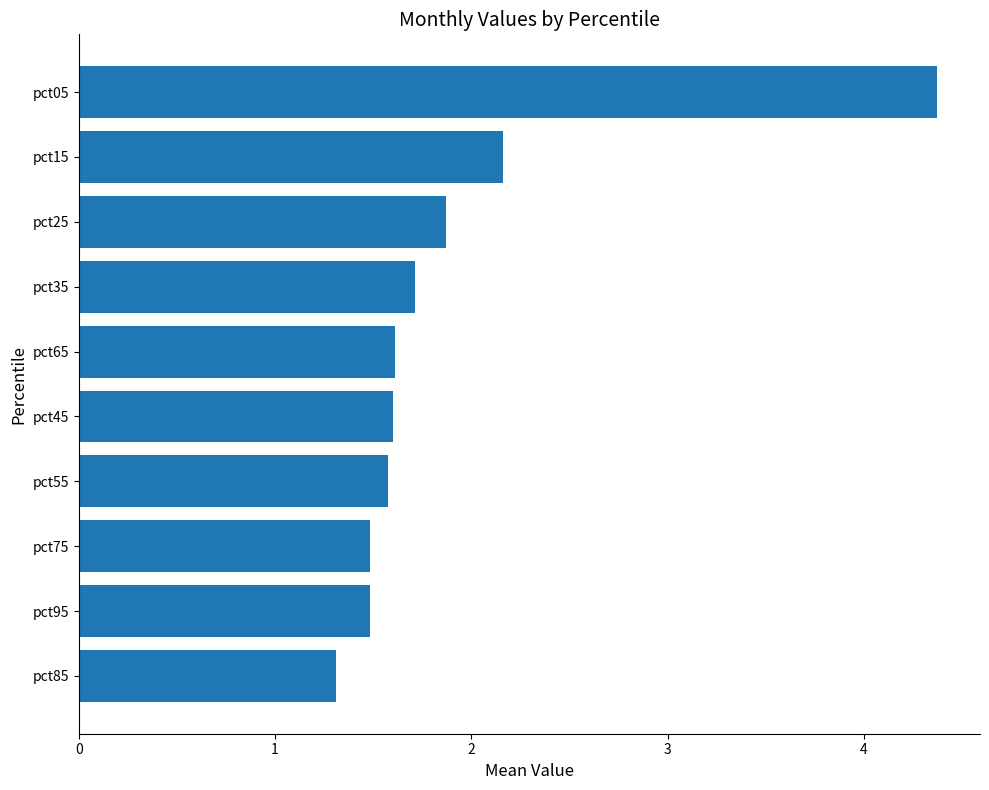

What is the maximum value shown in the chart?

4.4